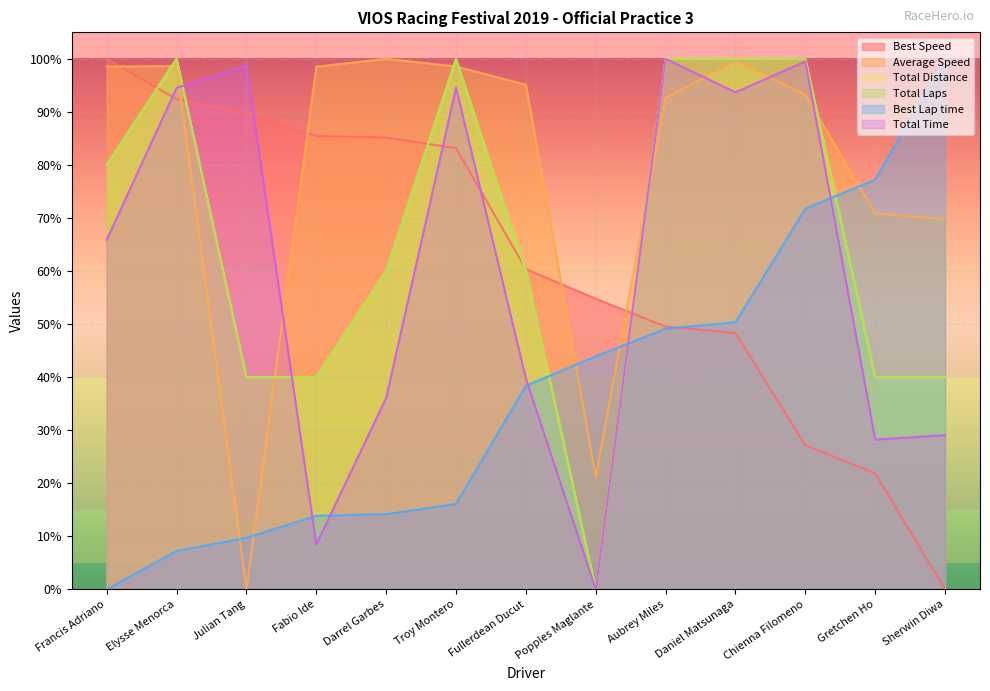

In Total Time, how many points are higher than both neighbors (excluding endpoints)?

4